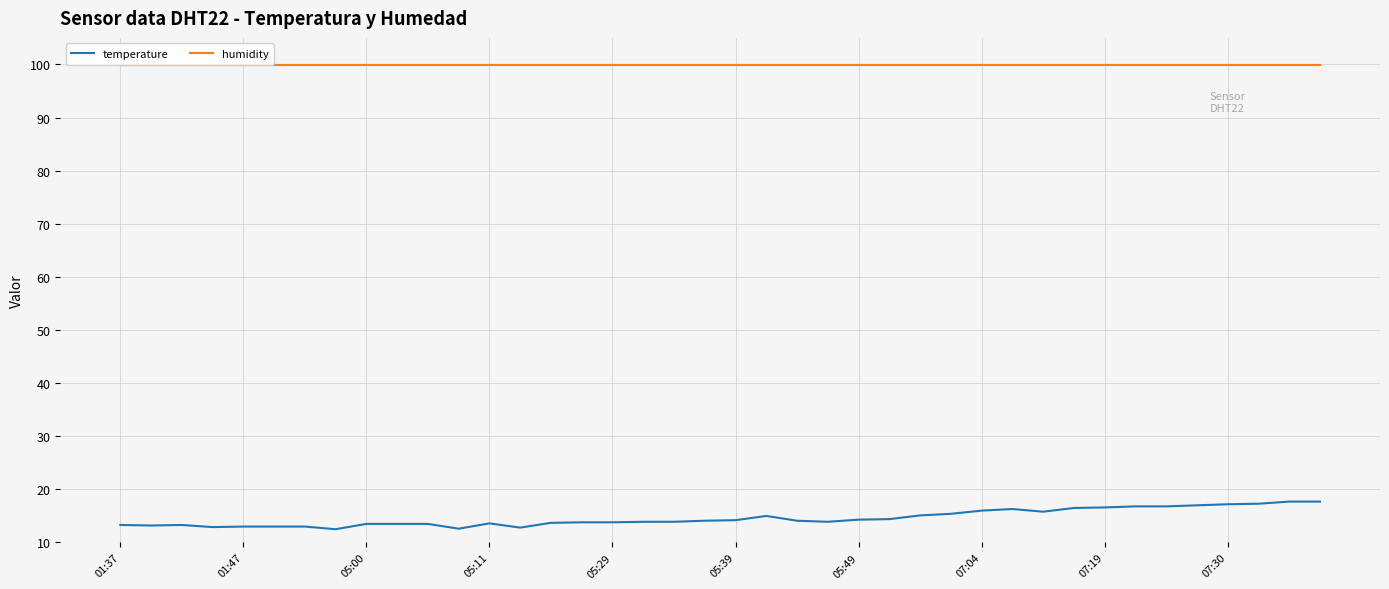

Which series has the largest total across all categories?

humidity